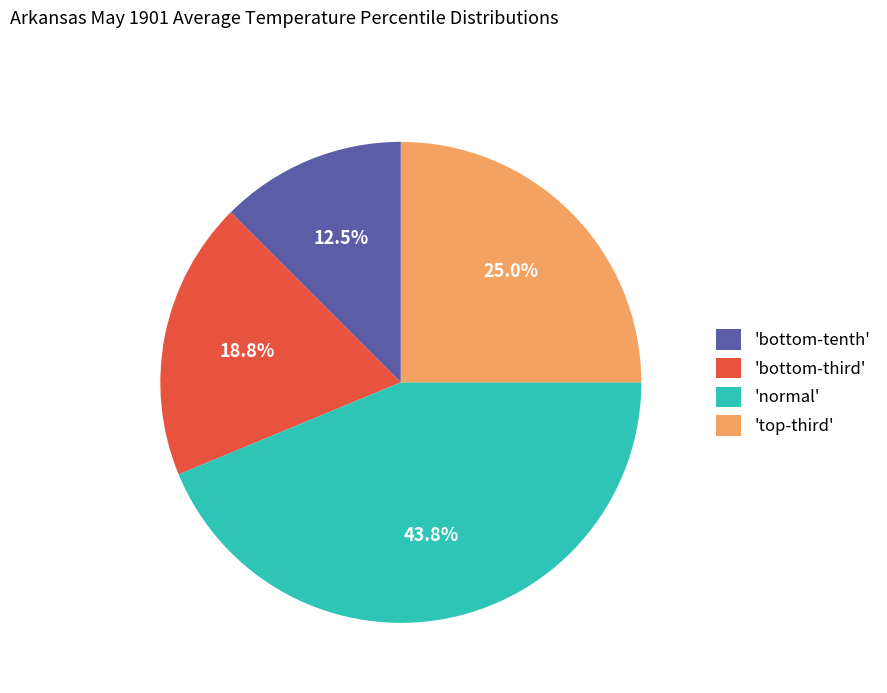

Count the number of slices in the pie.

4